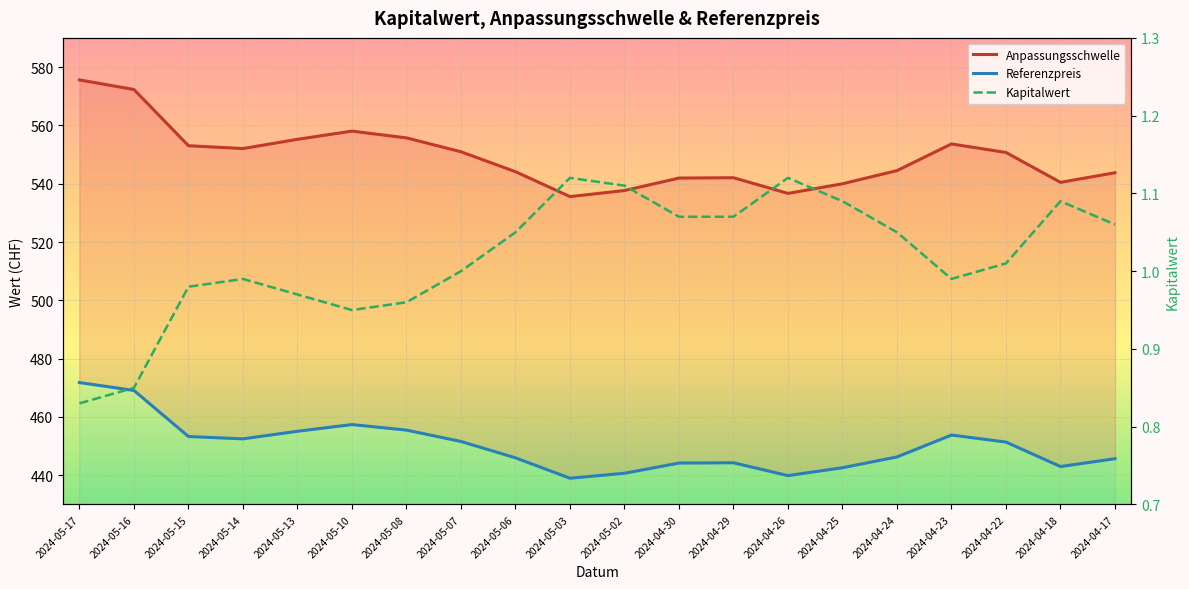

Reading right to left, extract all data points from this chart.

Anpassungsschwelle: 543.8	540.5	550.7	553.6	544.5	540.0	536.7	542.0	541.9	537.7	535.6	544.1	551.0	555.7	558.0	555.2	552.0	553.0	572.3	575.6
Referenzpreis: 445.7	443.0	451.4	453.8	446.3	442.6	439.9	444.3	444.2	440.7	439.0	446.0	451.6	455.5	457.4	455.1	452.5	453.3	469.1	471.8
Kapitalwert: 1.1	1.1	1.0	1.0	1.1	1.1	1.1	1.1	1.1	1.1	1.1	1.1	1.0	1.0	0.9	1.0	1.0	1.0	0.8	0.8